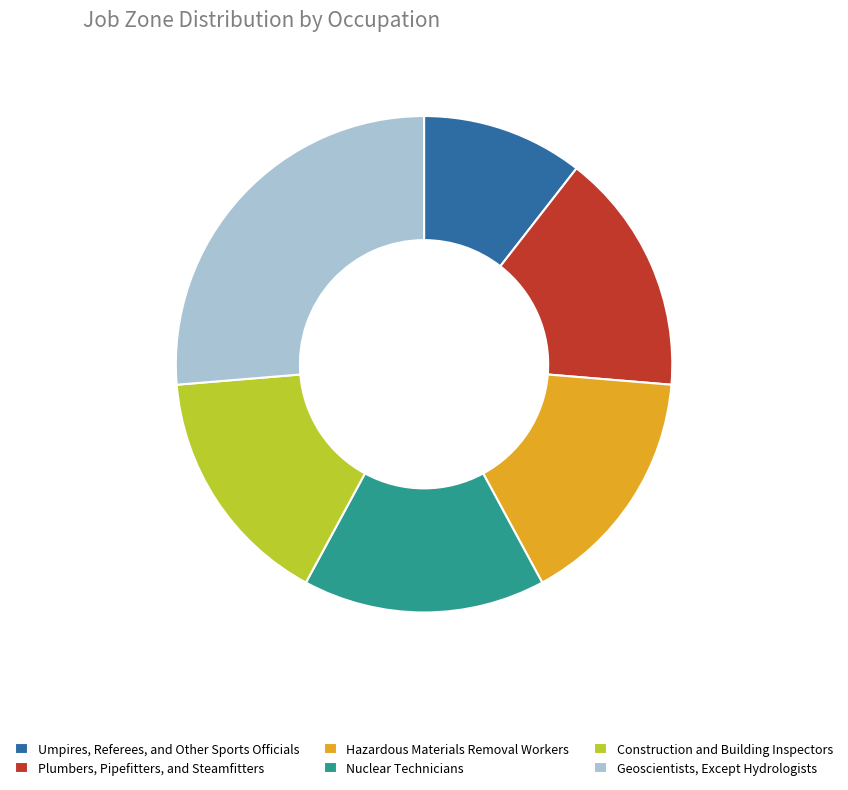

Count the number of slices in the pie.

6